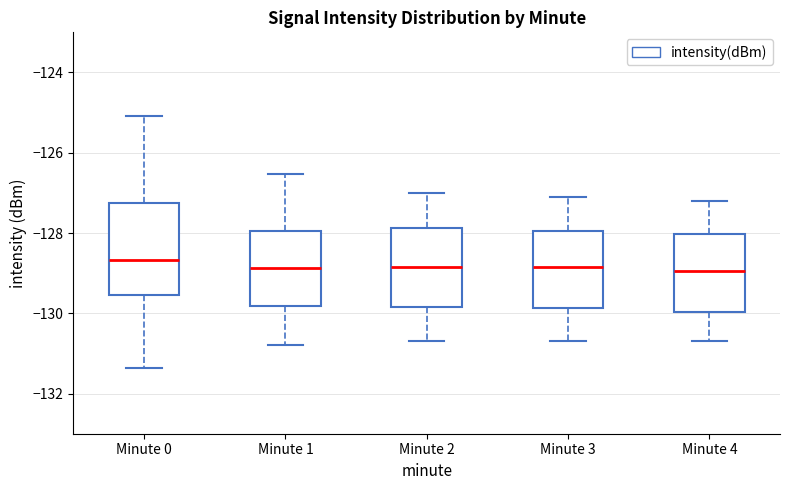

Where does the upper whisker of the box for Minute 1 end on the y-axis? The values are not printed on the chart, so give them approximately, as read against the axis.

-126.6